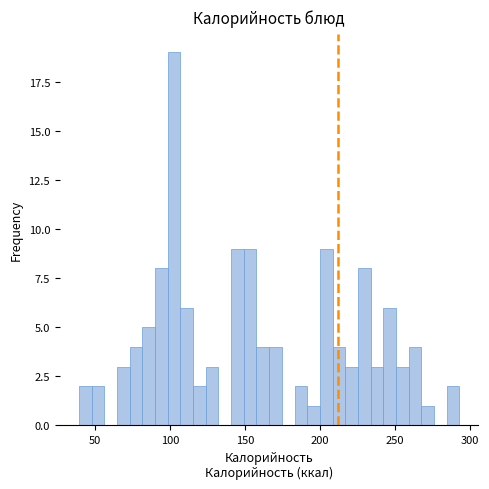

Read against the x-axis, roughly where is the centre of the tallest bar?

100